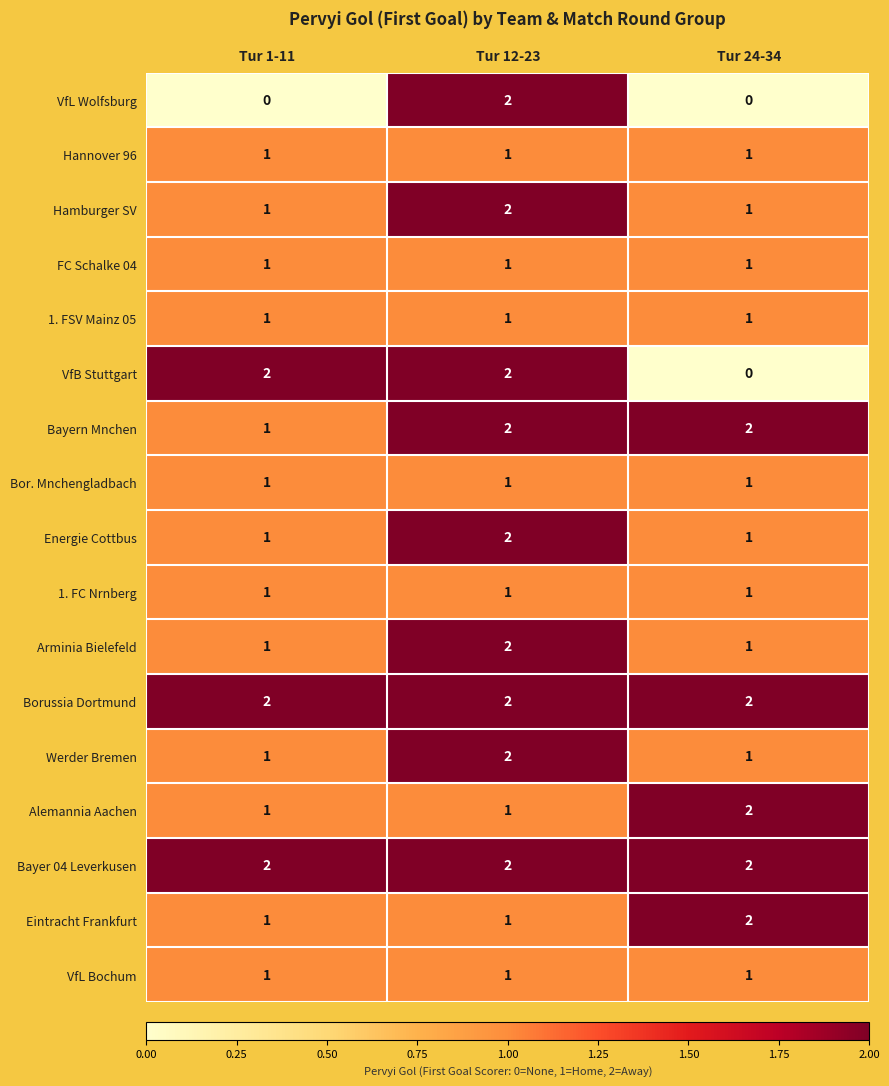

Between Tur 1-11 and Tur 24-34, which series saw the biggest shift?

VfB Stuttgart